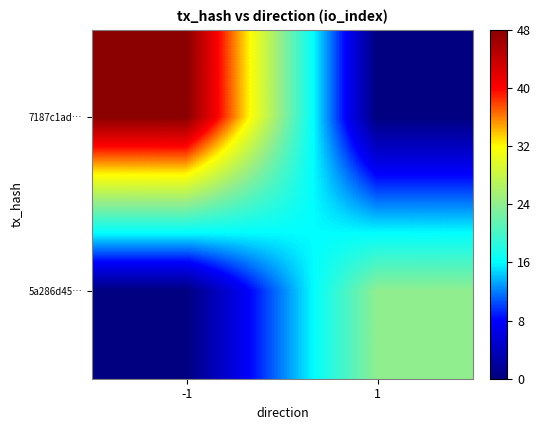

What is the maximum value shown in the chart?

48